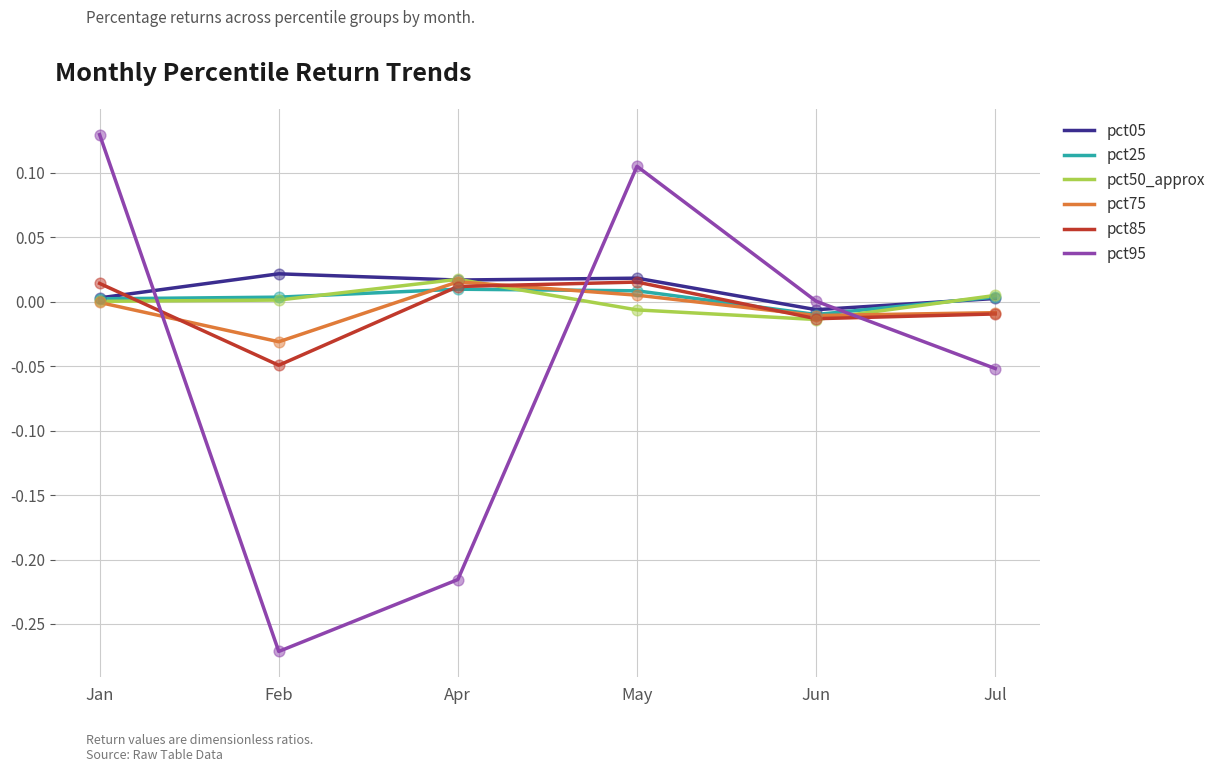

Is the value of pct85 at Jan greater than the value of pct25 at Apr?

Yes